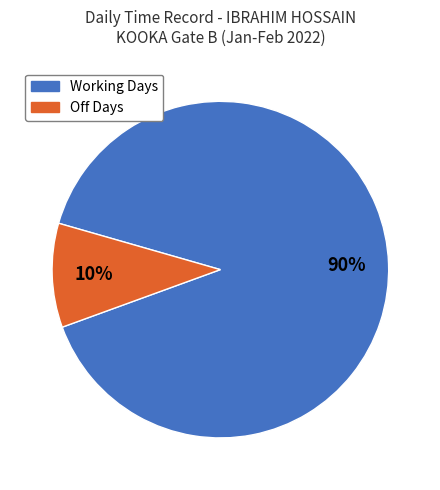

Does any single category account for the majority?

Yes